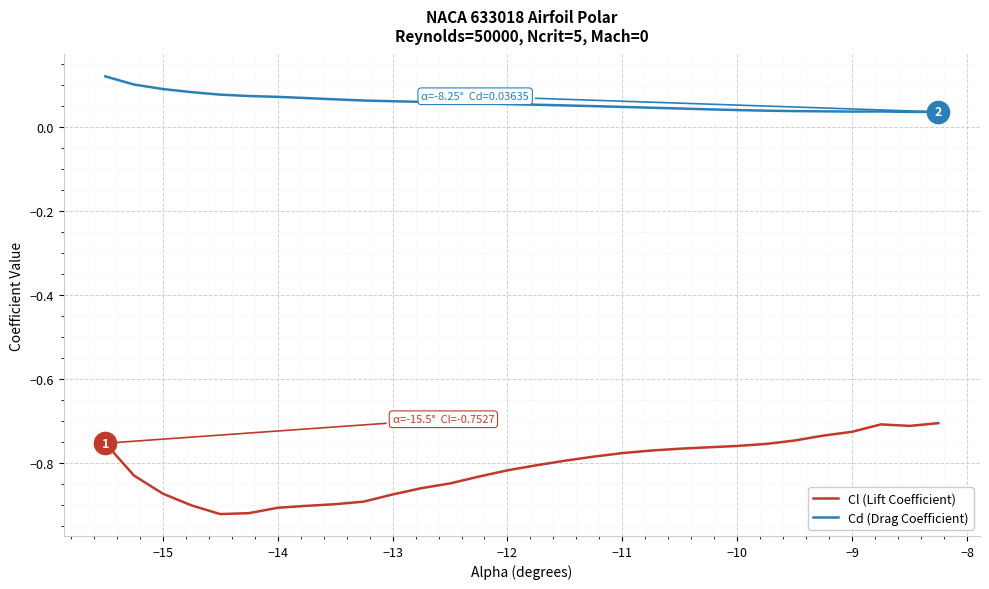

List the series in order of their overall mean, lowest first.

Cl (Lift Coefficient), Cd (Drag Coefficient)